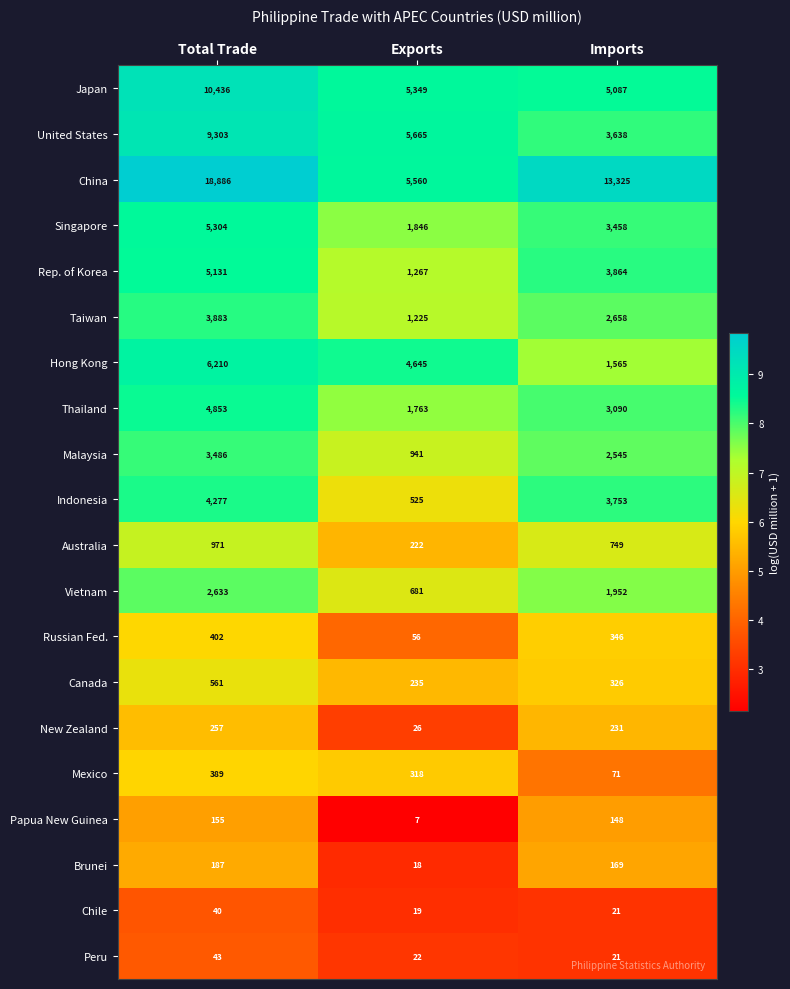

What is the spread (max minus min) of values at Total Trade?

18846